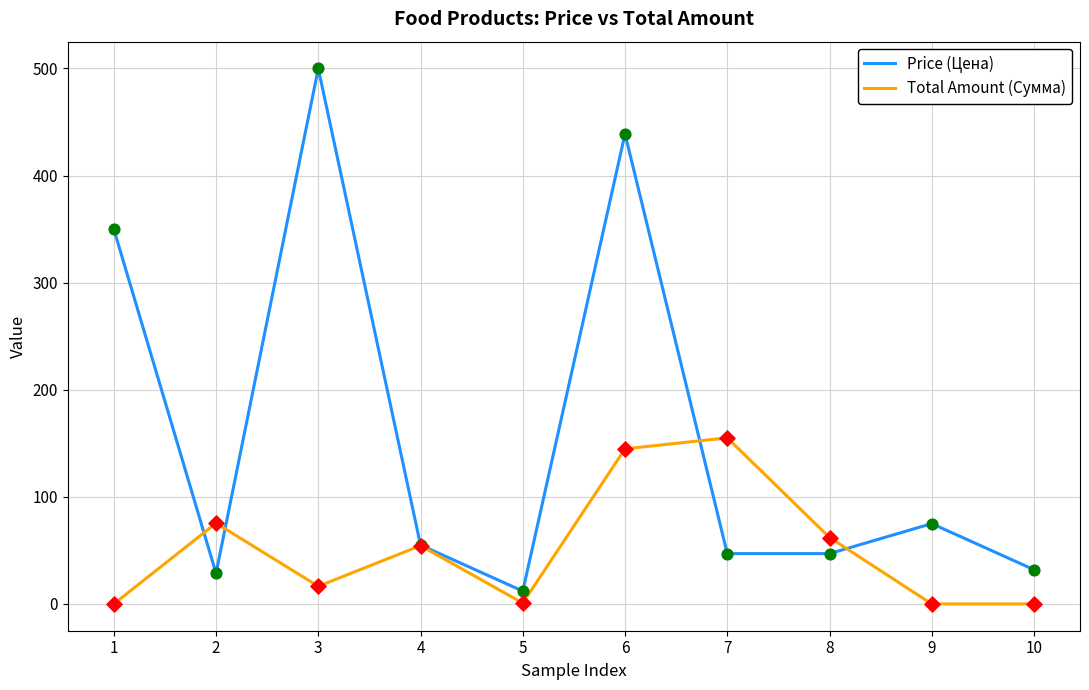

What is the spread (max minus min) of values at 6?

294.1